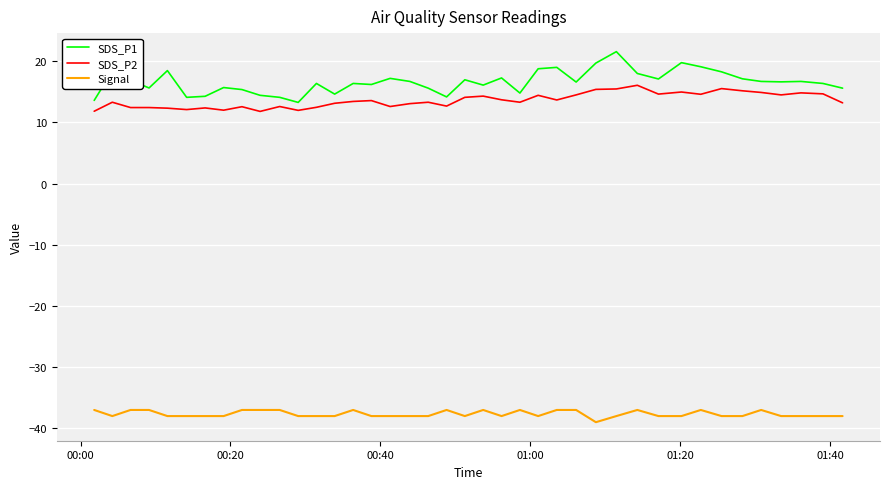

Which series has the widest spread of values?

SDS_P1